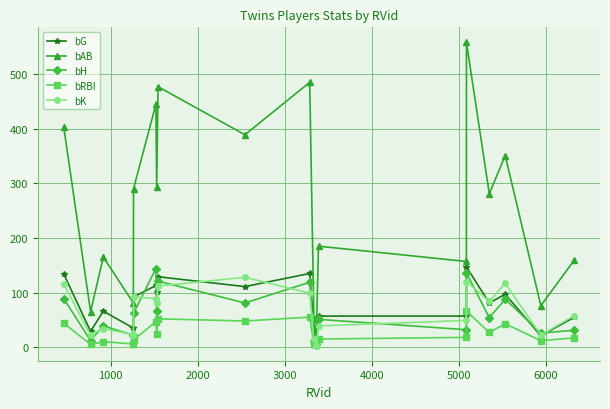

What is the maximum value for bK?

128